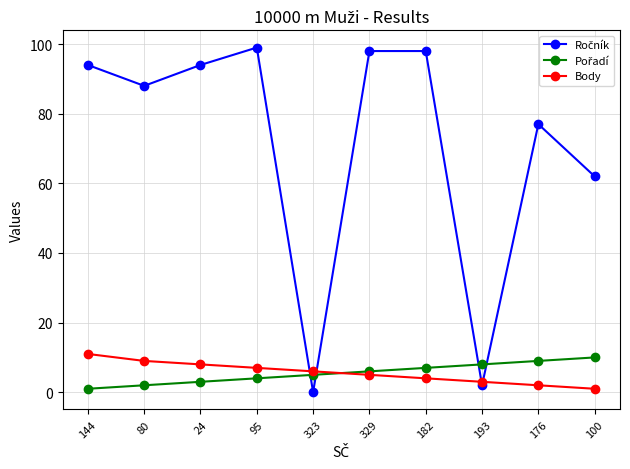

Does the chart have visible grid lines?

Yes